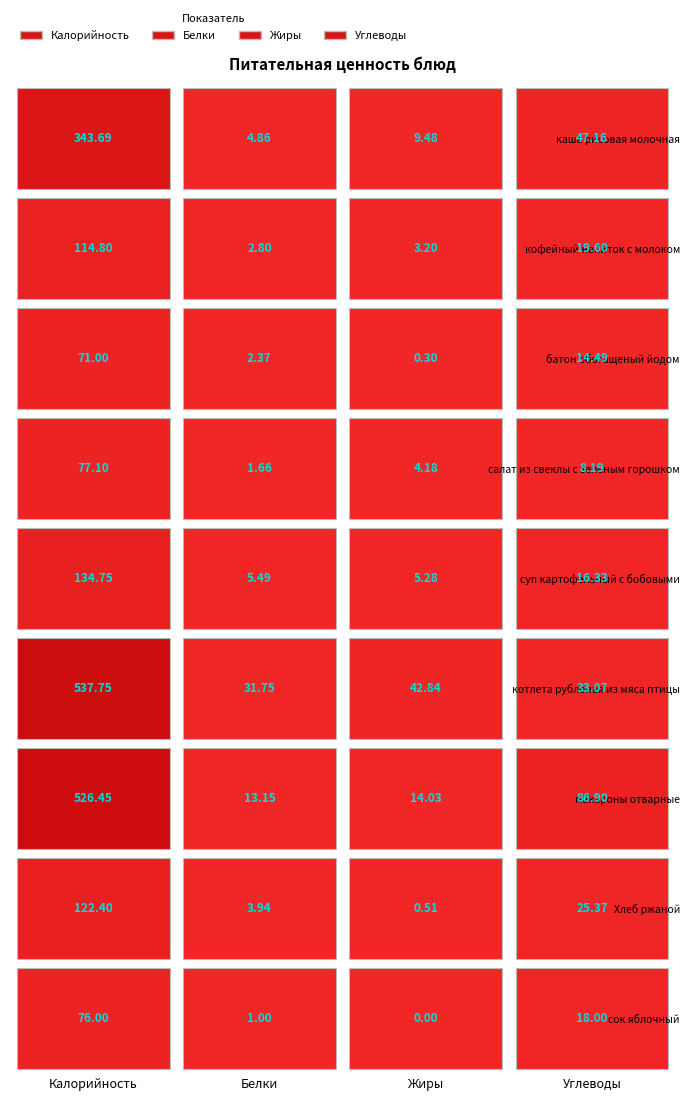

Is it true that Углеводы equals 40.5 at Хлеб ржаной?

False